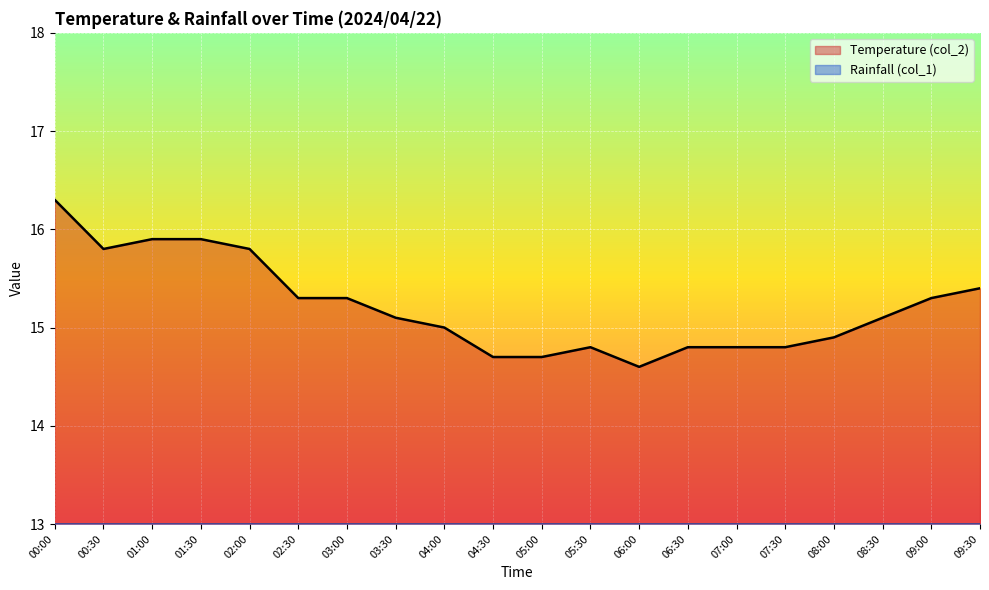

What is the ratio of the value at 02:00 to the value at 00:00?

1.0